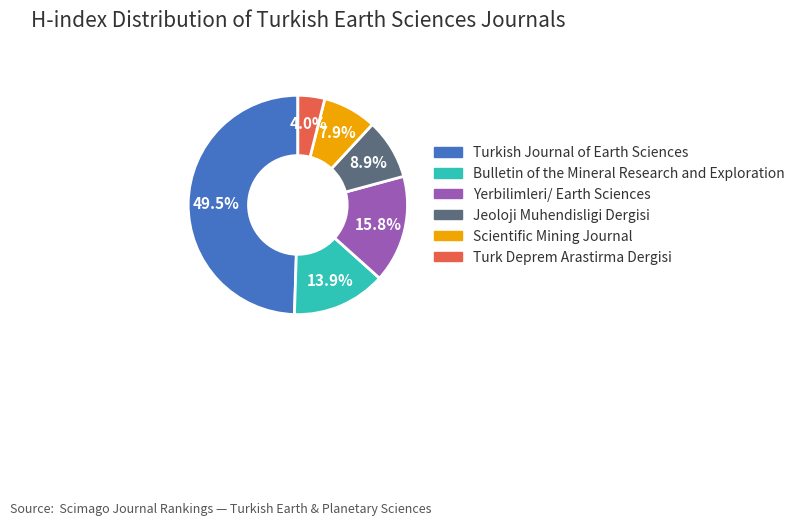

Which category has the smallest portion of the pie?

Turk Deprem Arastirma Dergisi